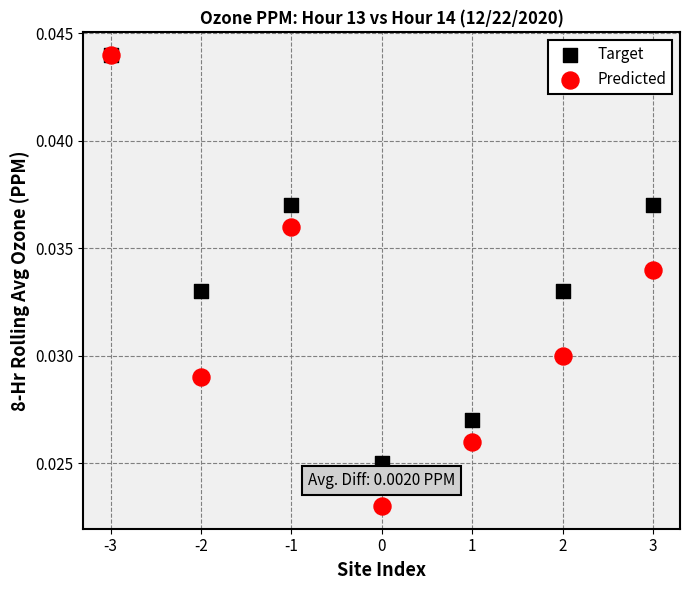

What are all the series names shown in the legend?

Target, Predicted